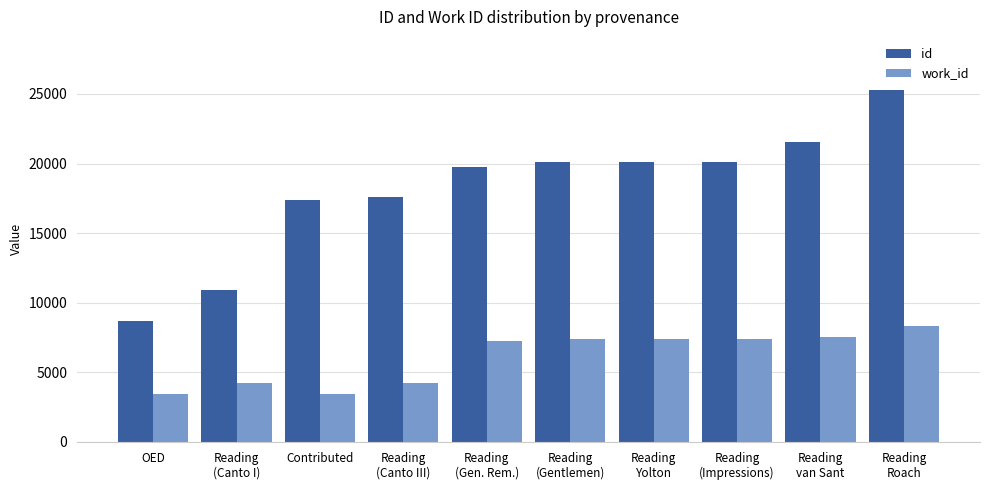

What is the sum of all id values?

181468